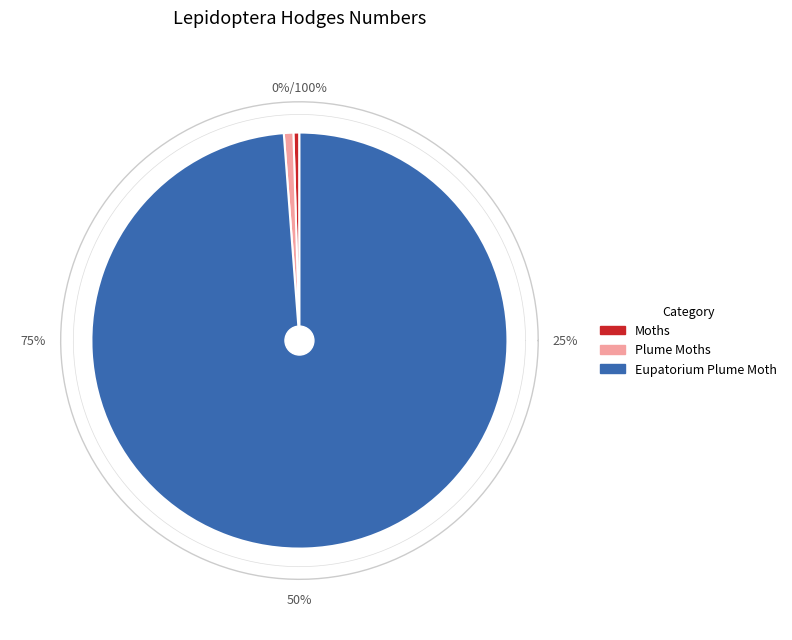

True or false: Eupatorium Plume Moth accounts for 89% of the total.

False